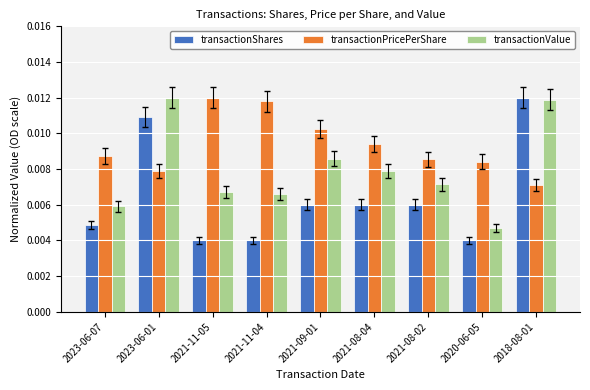

Between 2023-06-01 and 2020-06-05, which series saw the biggest shift?

transactionValue